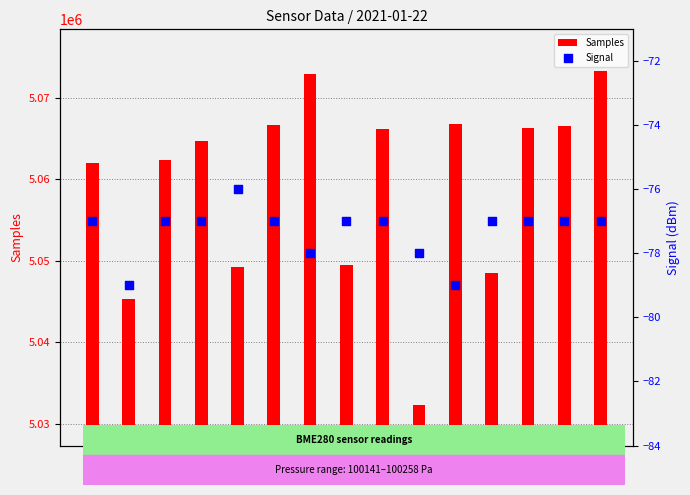

What are all the series names shown in the legend?

Samples, Signal